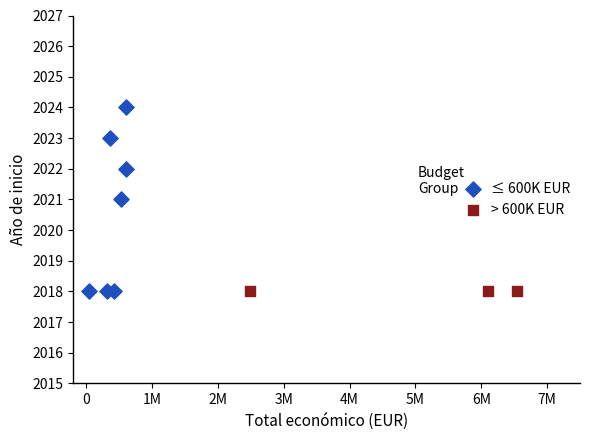

What are all the series names shown in the legend?

≤ 600K EUR, > 600K EUR